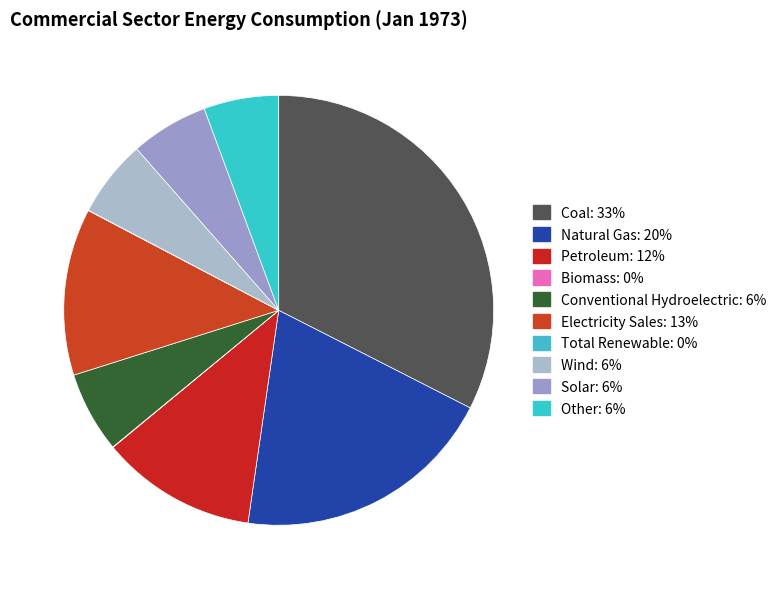

True or false: Total Renewable accounts for 0% of the total.

True